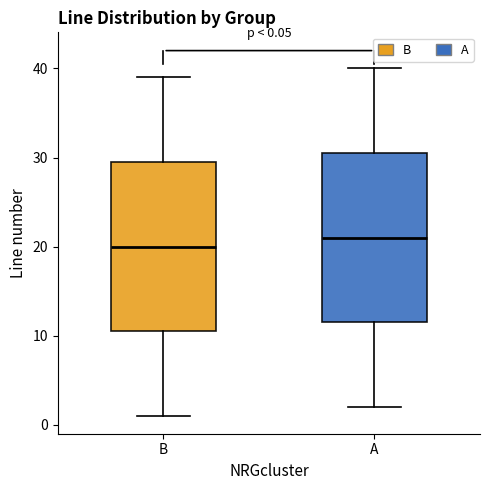

Which box has the highest median line?

A